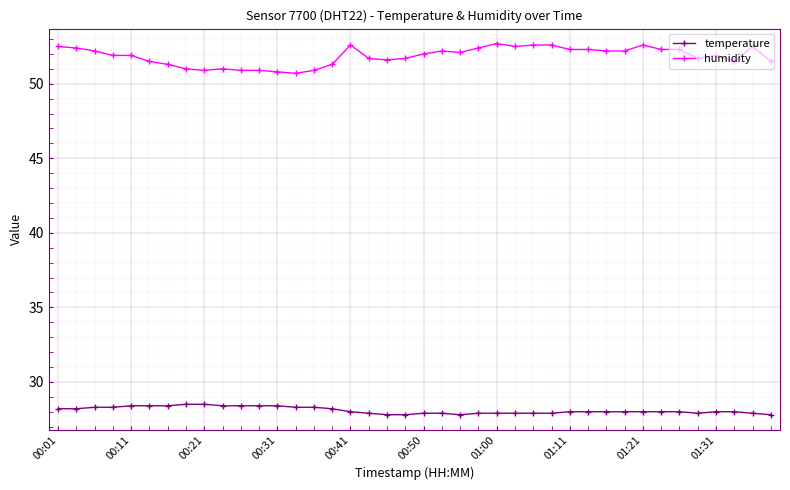

Rank the series by their maximum value, from highest to lowest.

humidity, temperature